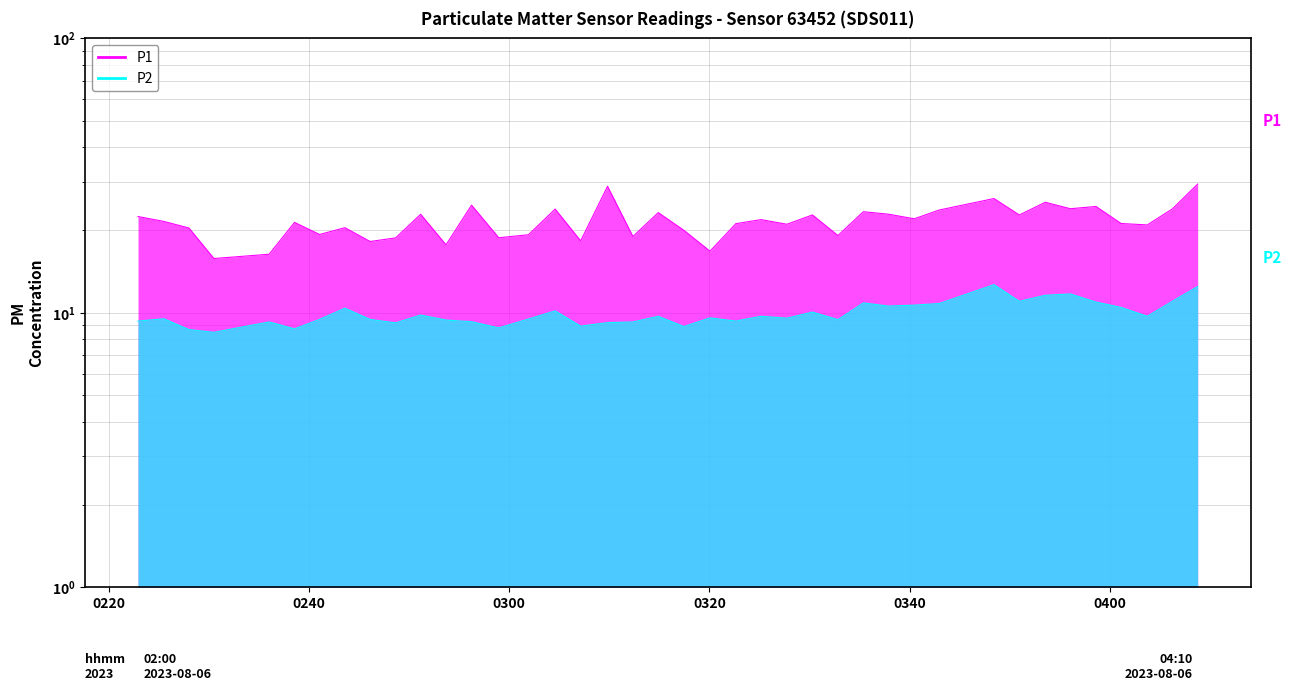

In P1, how many points are higher than both neighbors (excluding endpoints)?

13